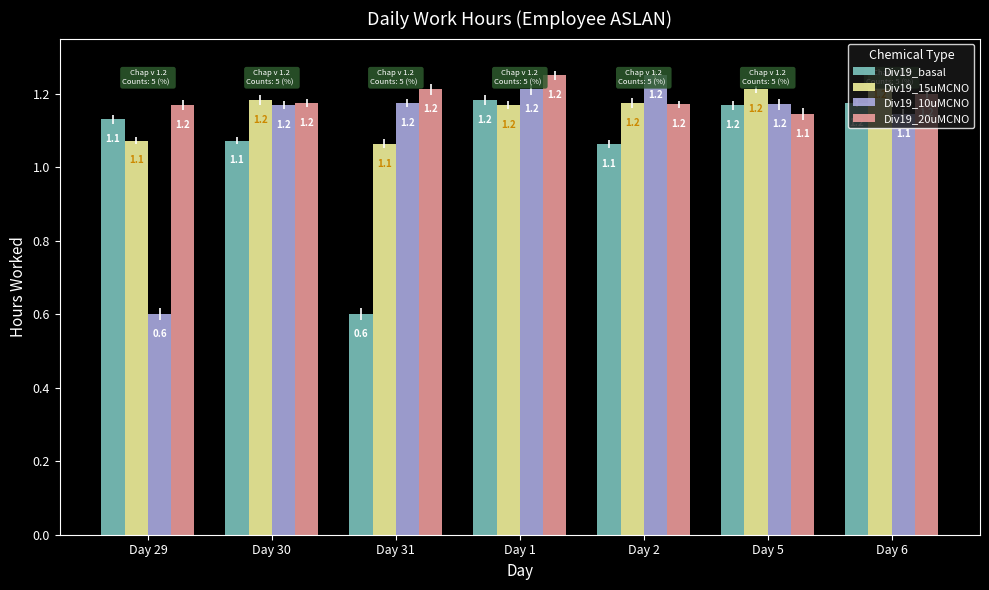

What position from the right is Day 5?

2